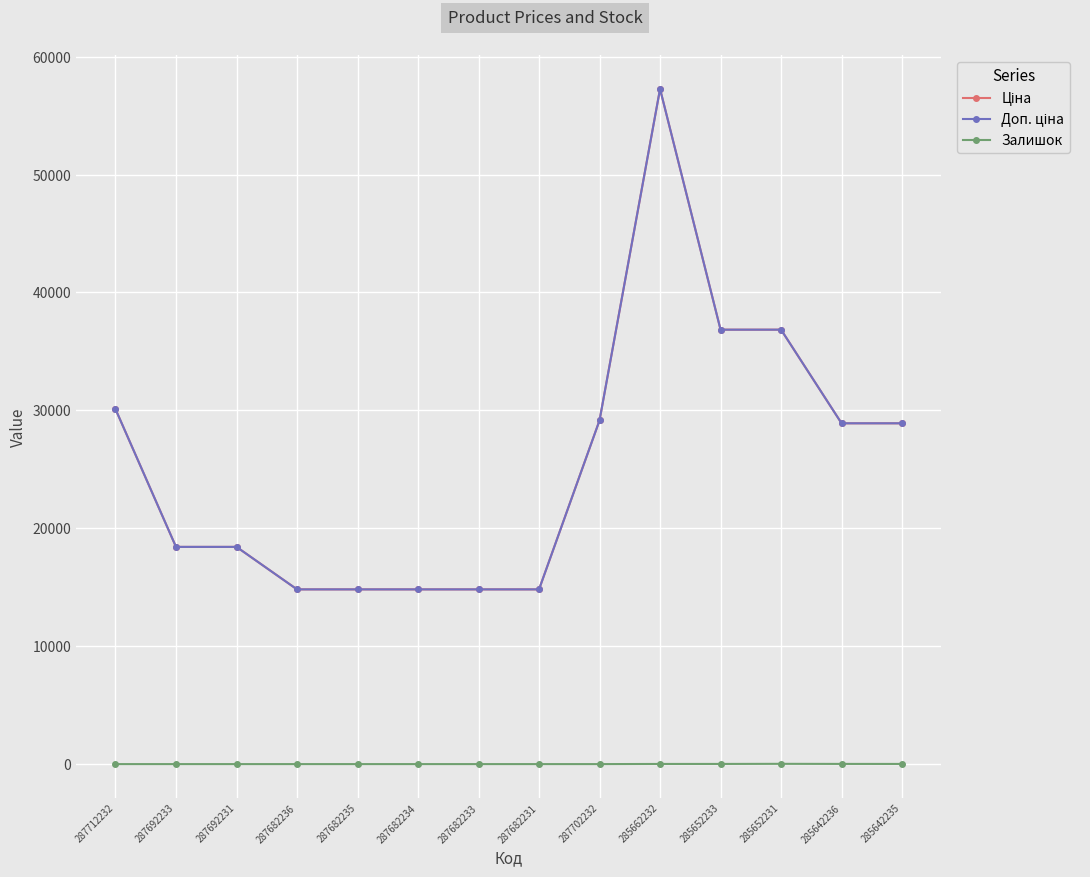

Does the chart have visible grid lines?

Yes